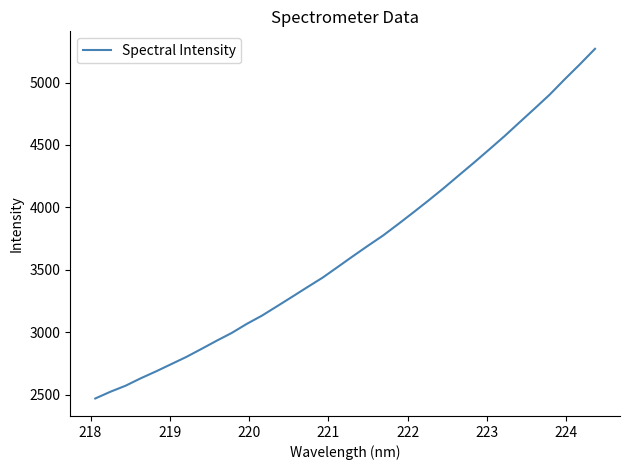

What is the difference between the maximum and minimum values?

2801.1